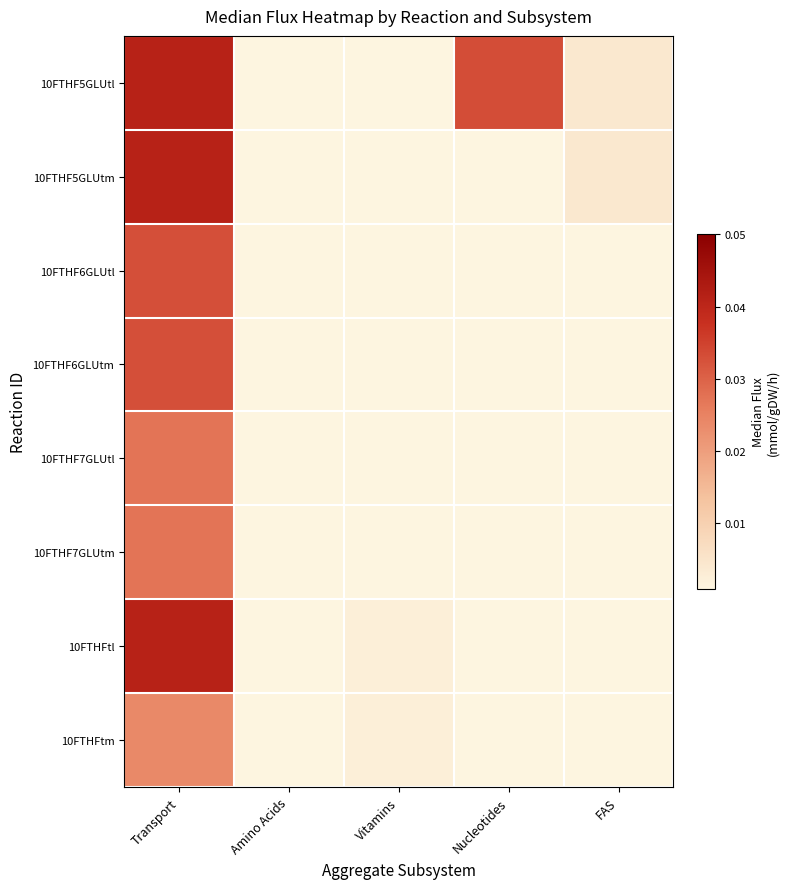

Count the number of categories in the chart.

5